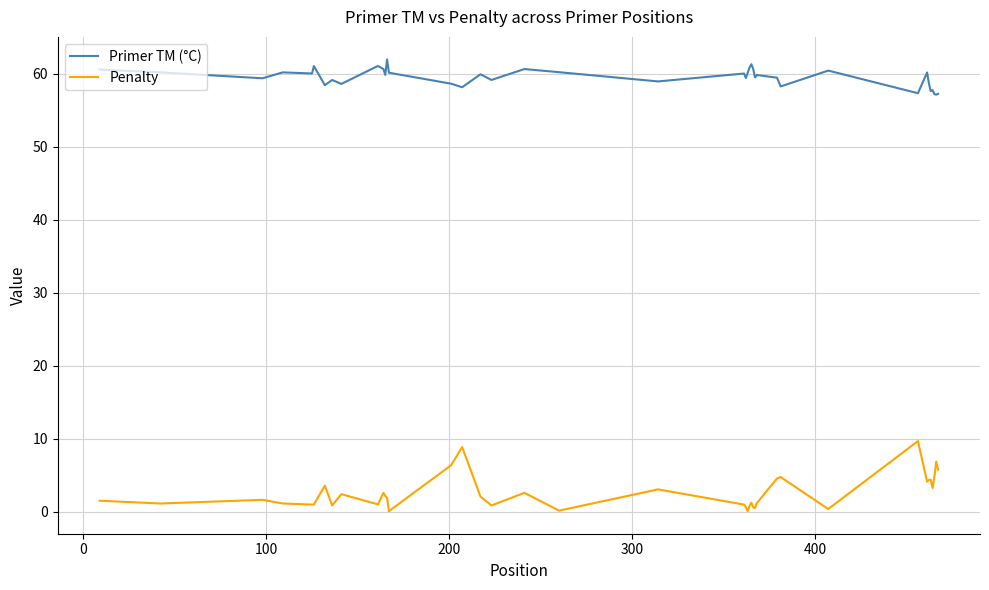

Which series has the largest total across all categories?

Primer TM (°C)